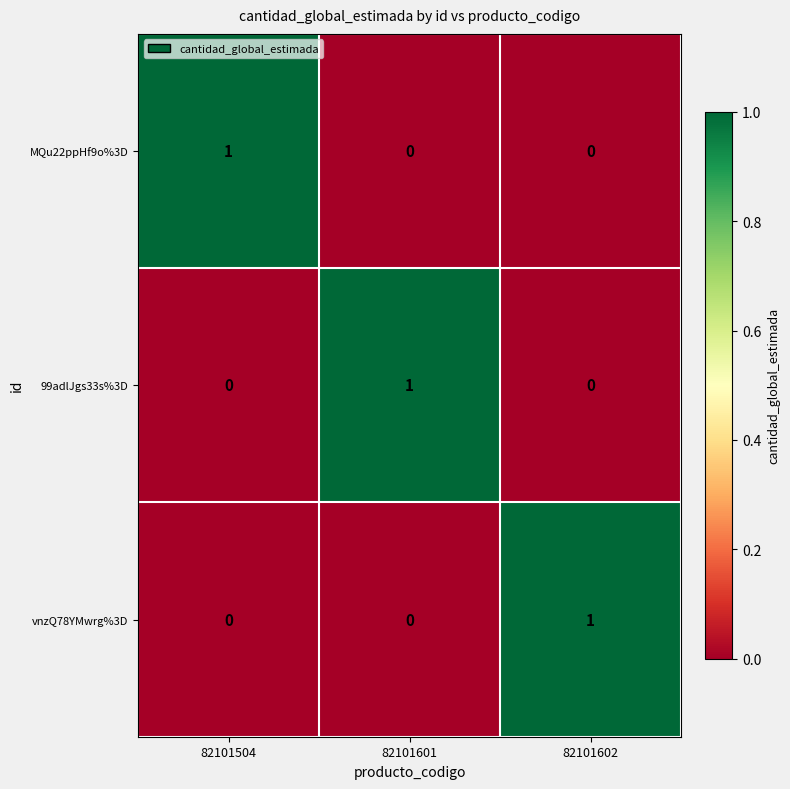

At how many categories does at least one series exceed 0?

3